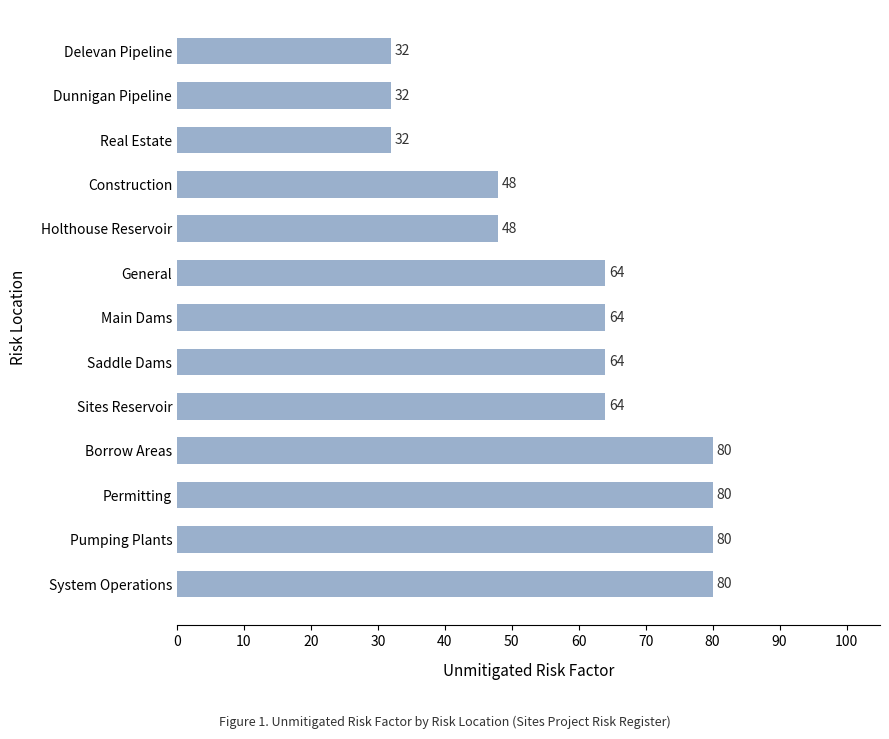

What is the average value?

59